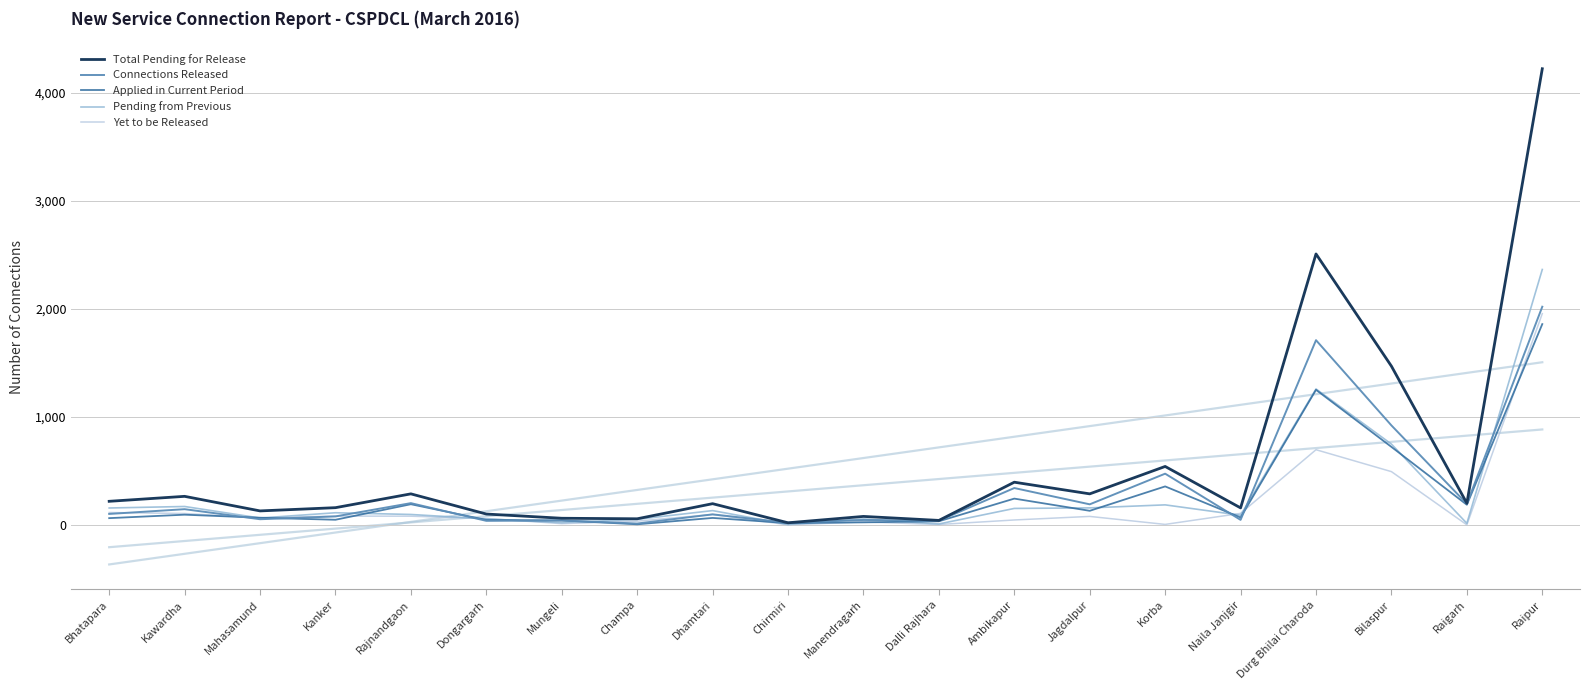

How many series are shown in this chart?

5